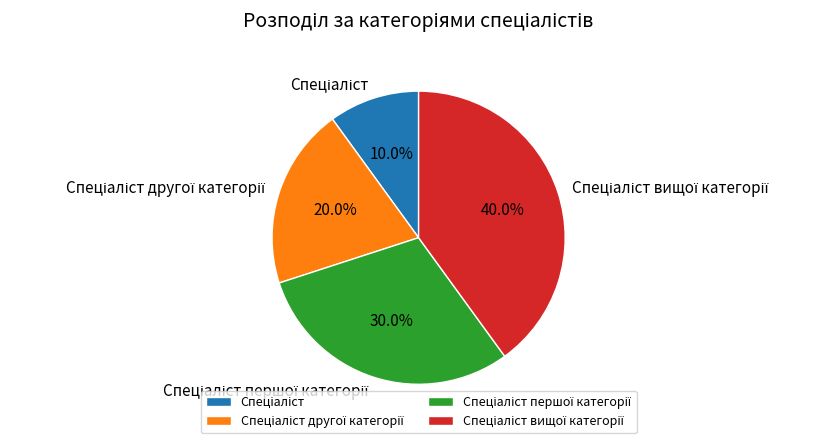

Is there any slice that represents more than half of the pie?

No